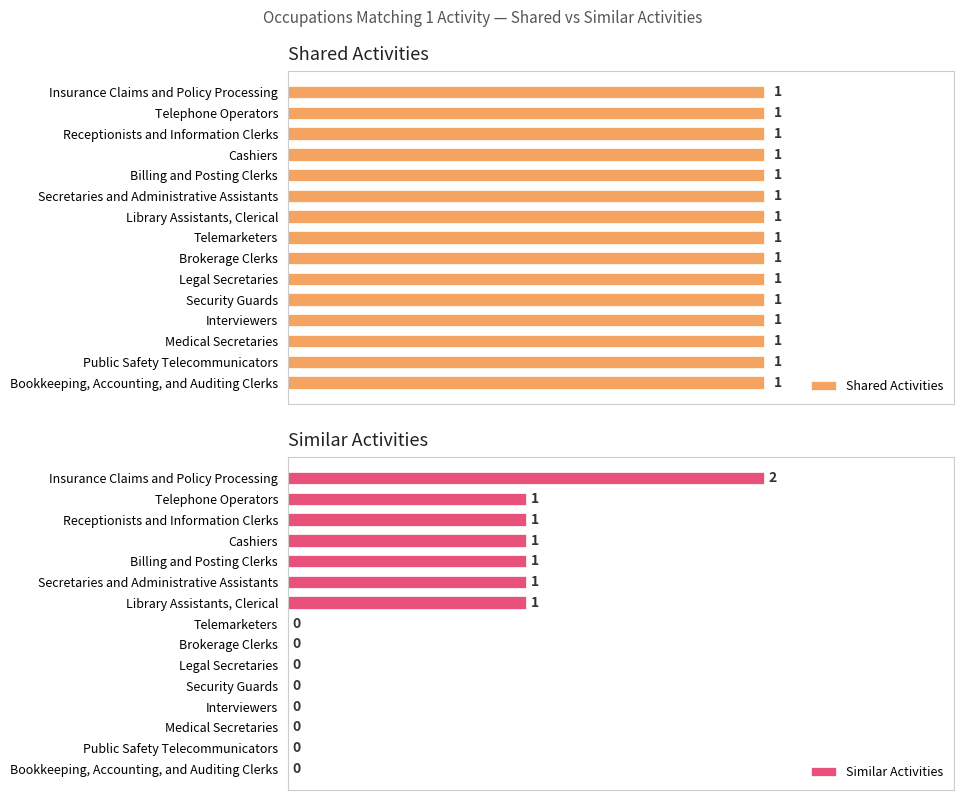

How many bars are there in total?

30